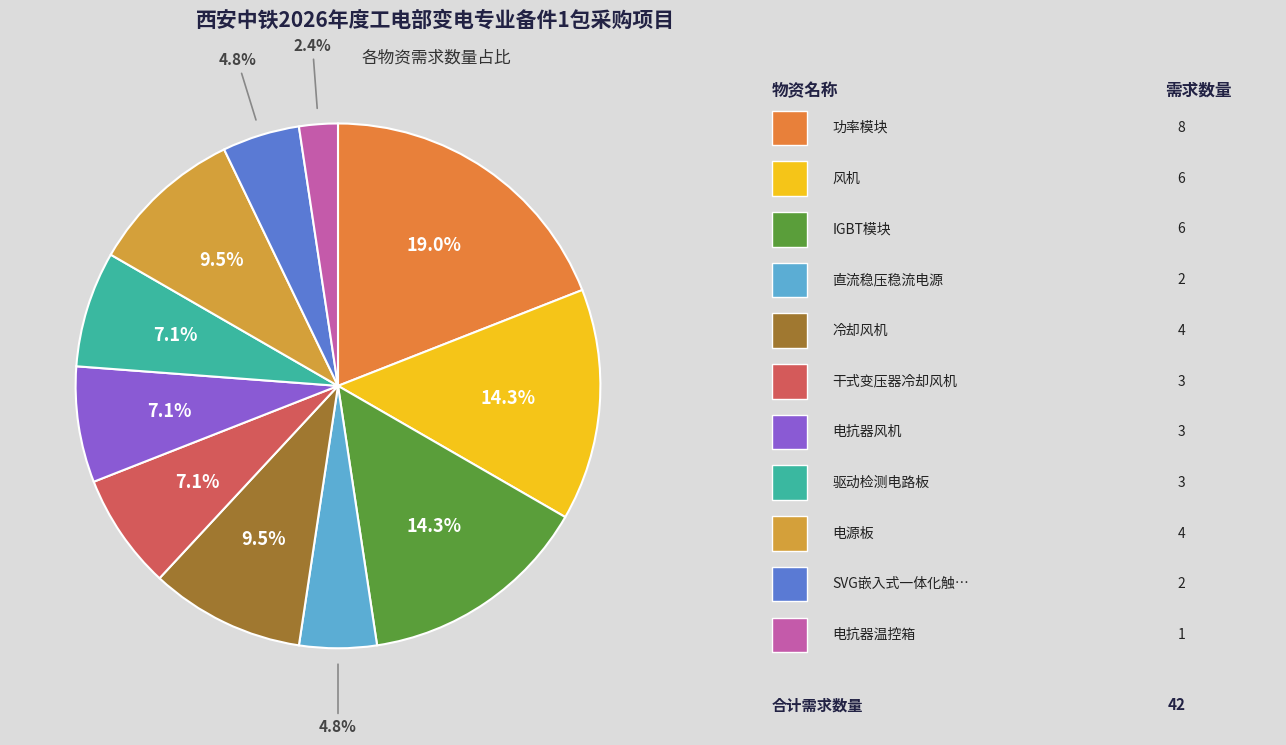

How many segments does this pie chart have?

11